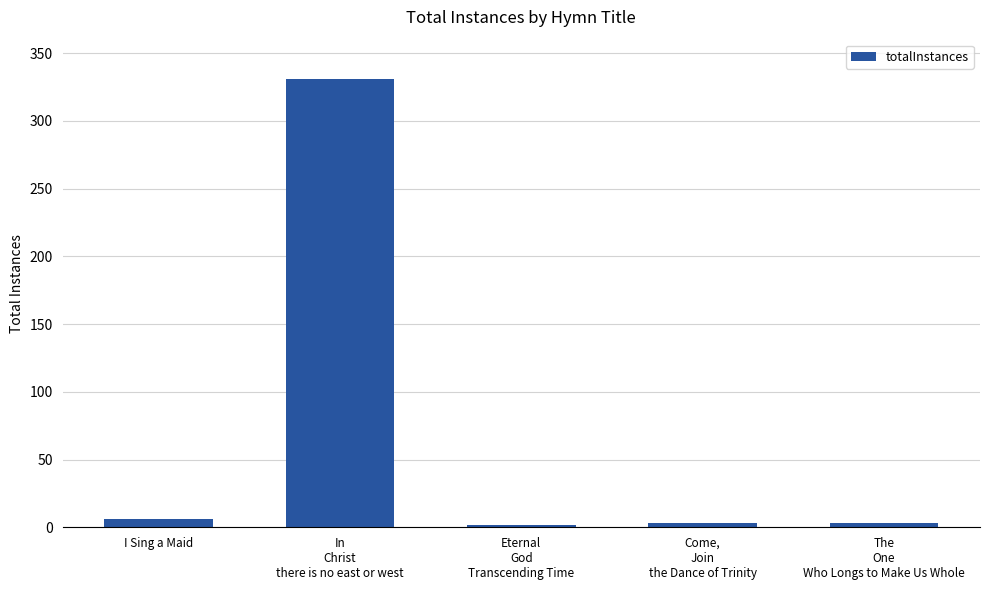

What is the difference between the second highest and minimum values?

4